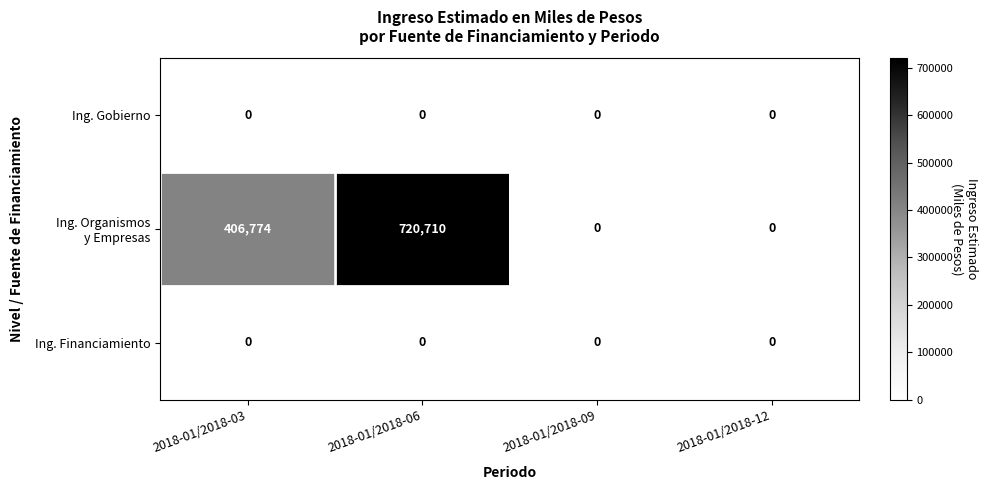

The Ing. Gobierno series shows 0 at 2018-01/2018-03. True or false?

True